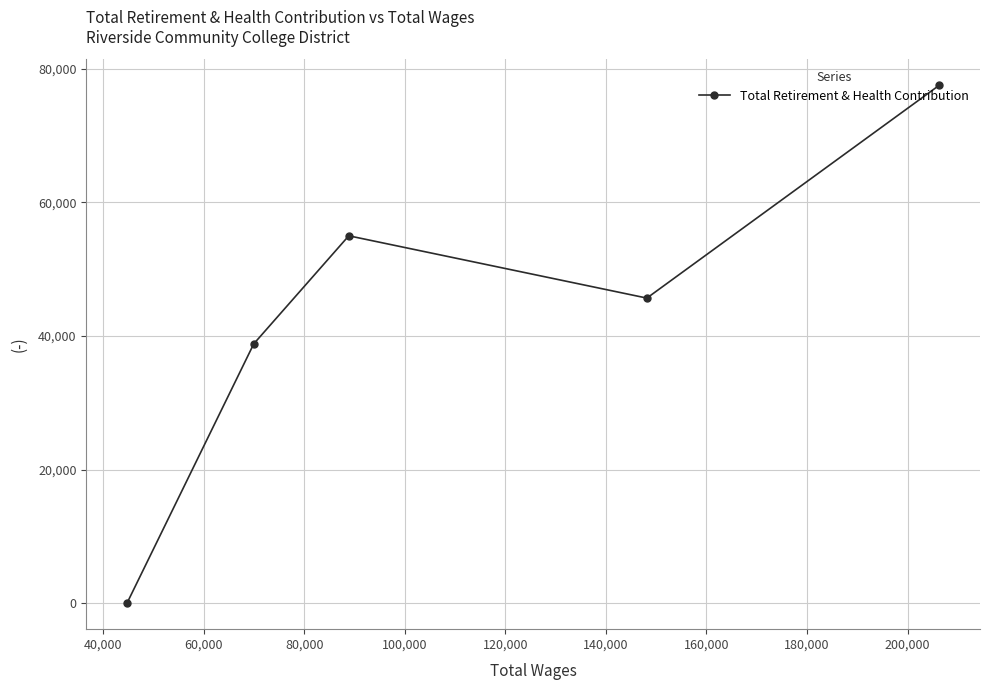

How many data points are less than 45688?

2